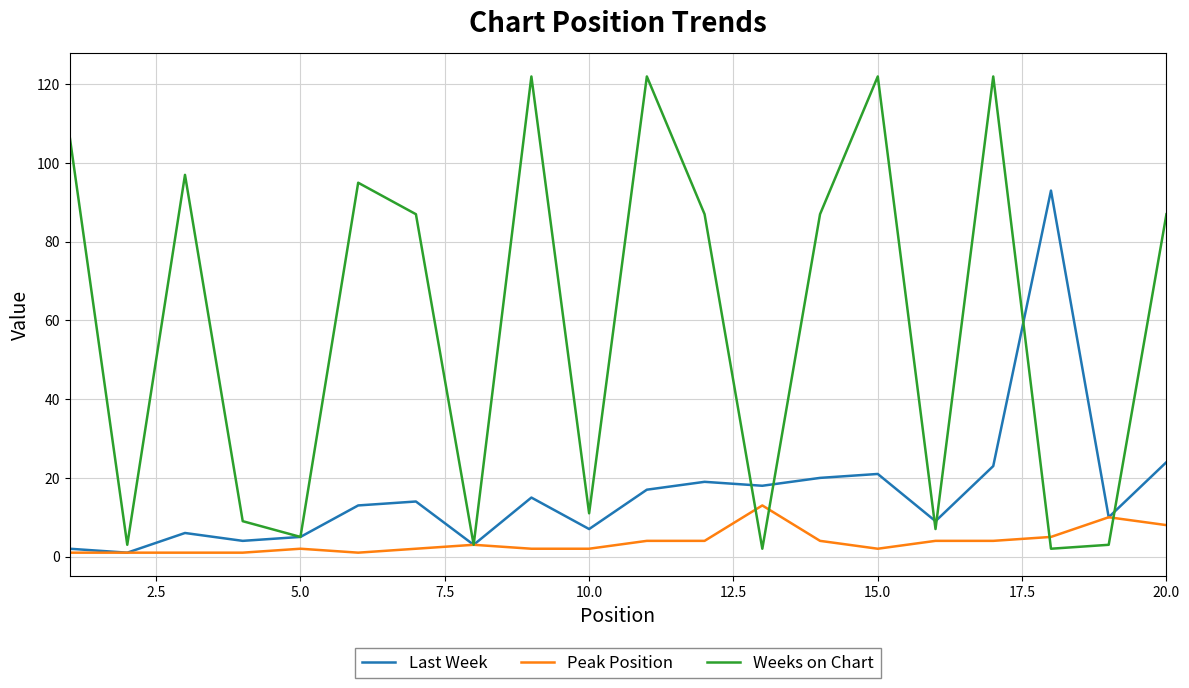

Which series has the widest spread of values?

Weeks on Chart